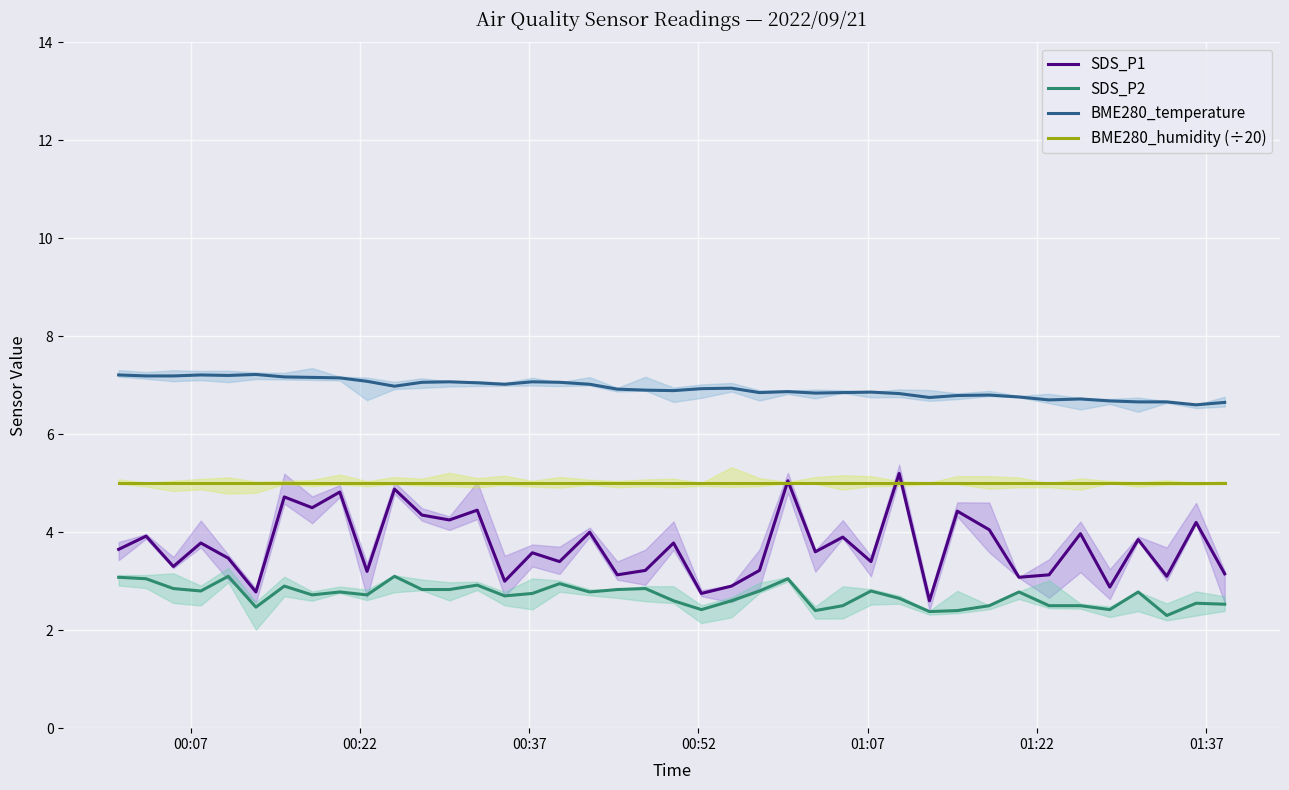

True or false: BME280_humidity (÷20) and SDS_P2 cross at least once.

False